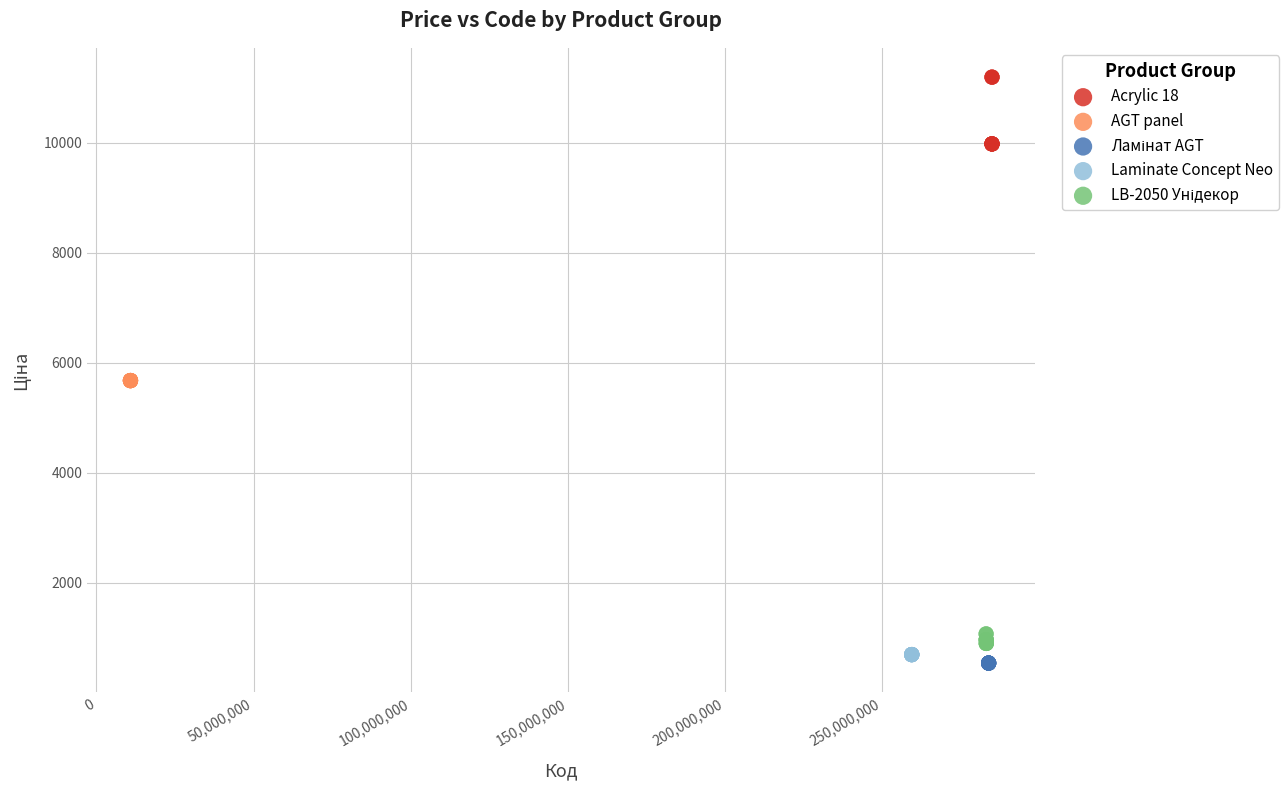

Which series reaches the maximum Y coordinate?

Acrylic 18